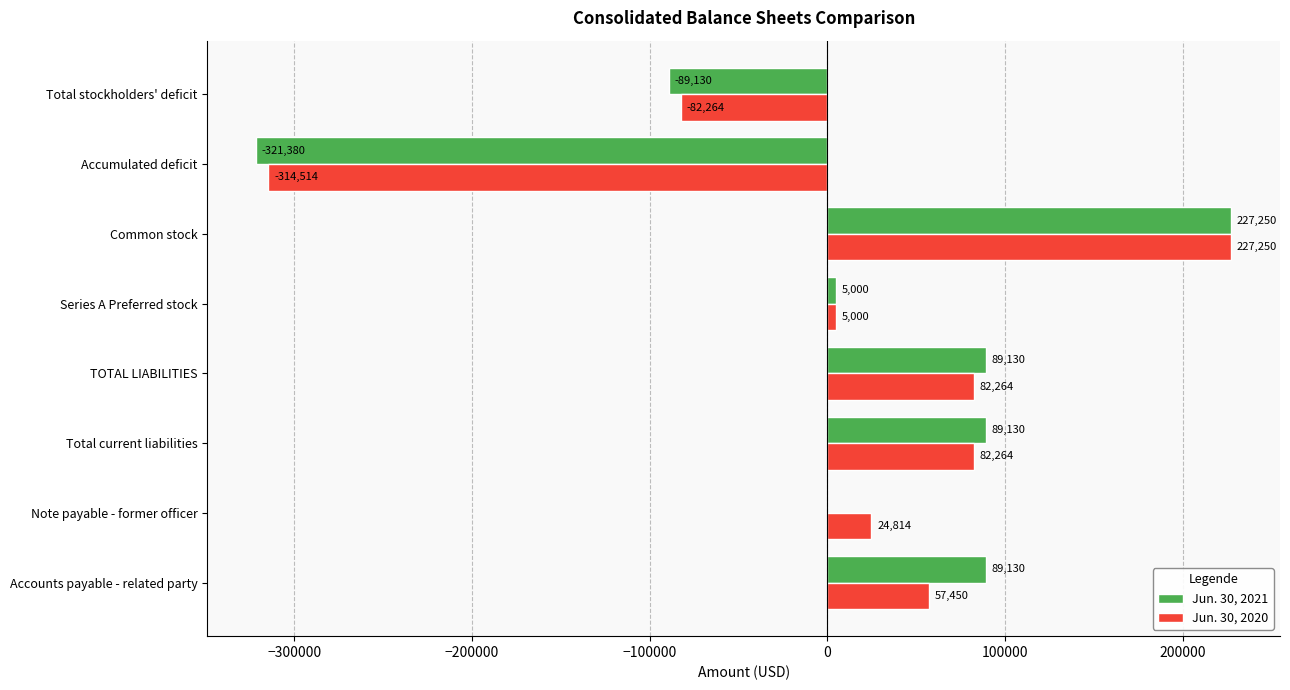

Is the value of Jun. 30, 2020 at Total stockholders' deficit greater than the value of Jun. 30, 2021 at TOTAL LIABILITIES?

No